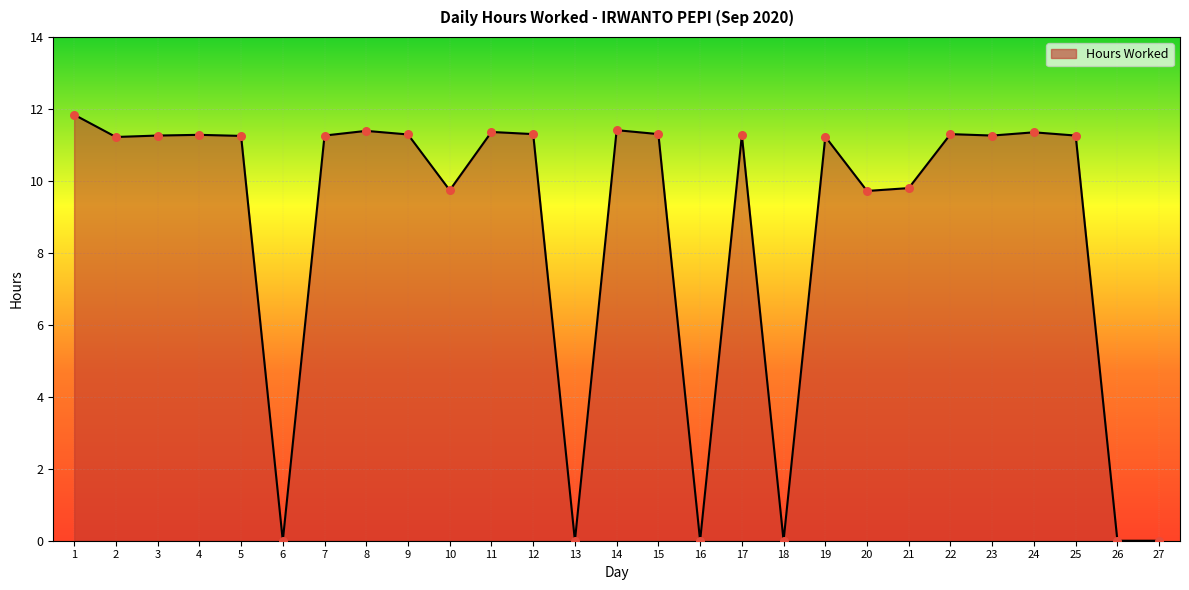

What is the change in value from 4 to 24?

+0.1